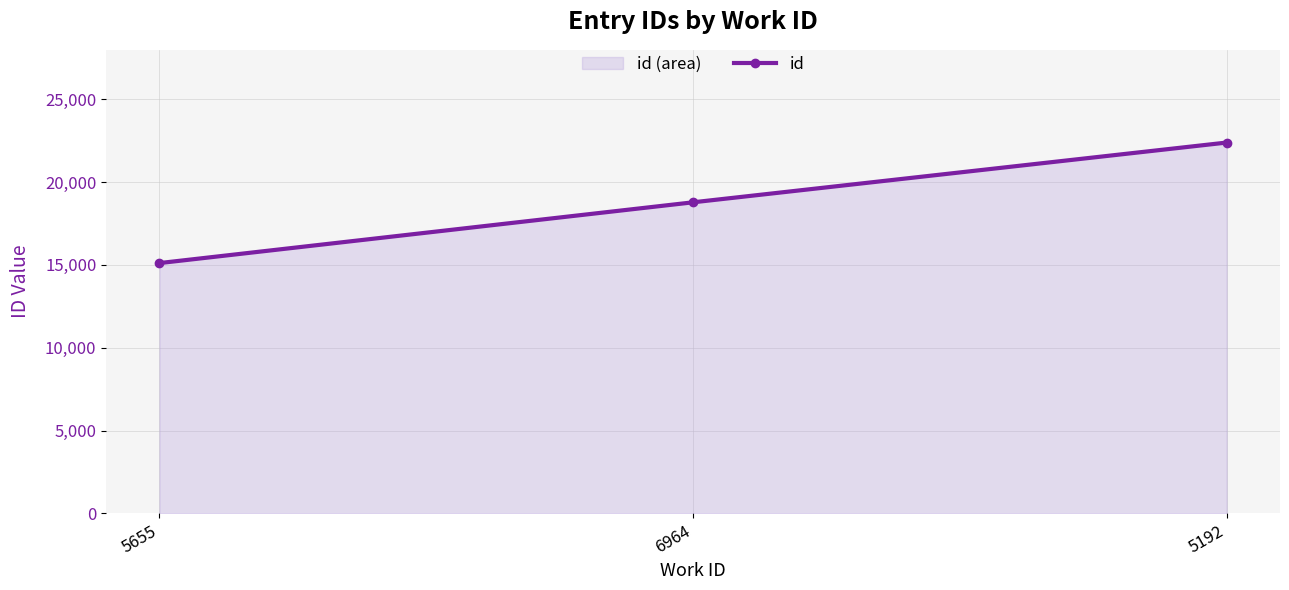

What is the label of the 3rd point from the right?

5655